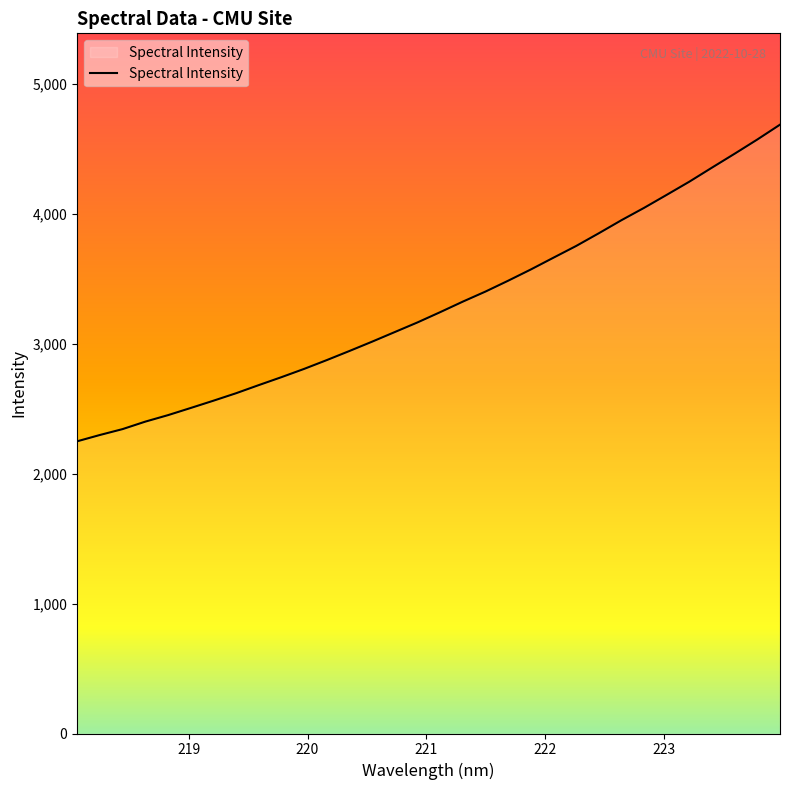

What is the minimum value shown in the chart?

2248.0